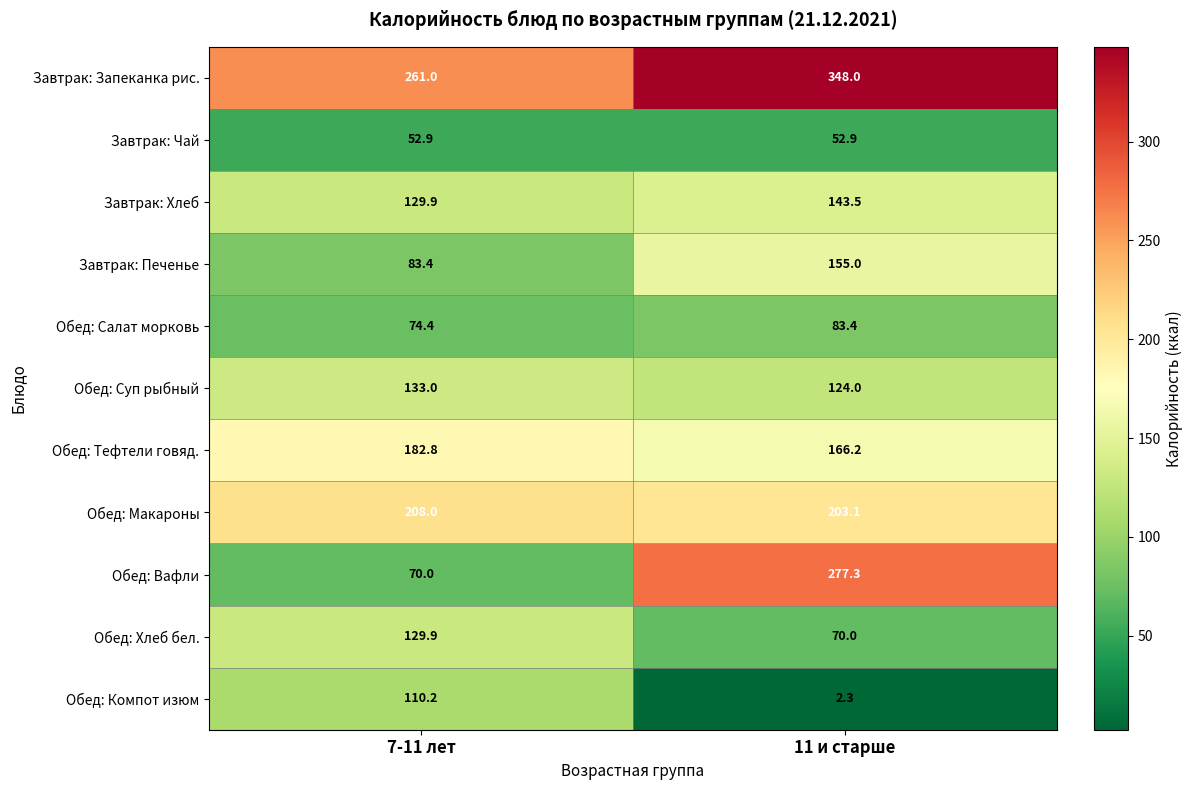

Is it true that Обед: Хлеб бел. equals 70.0 at 11 и старше?

True